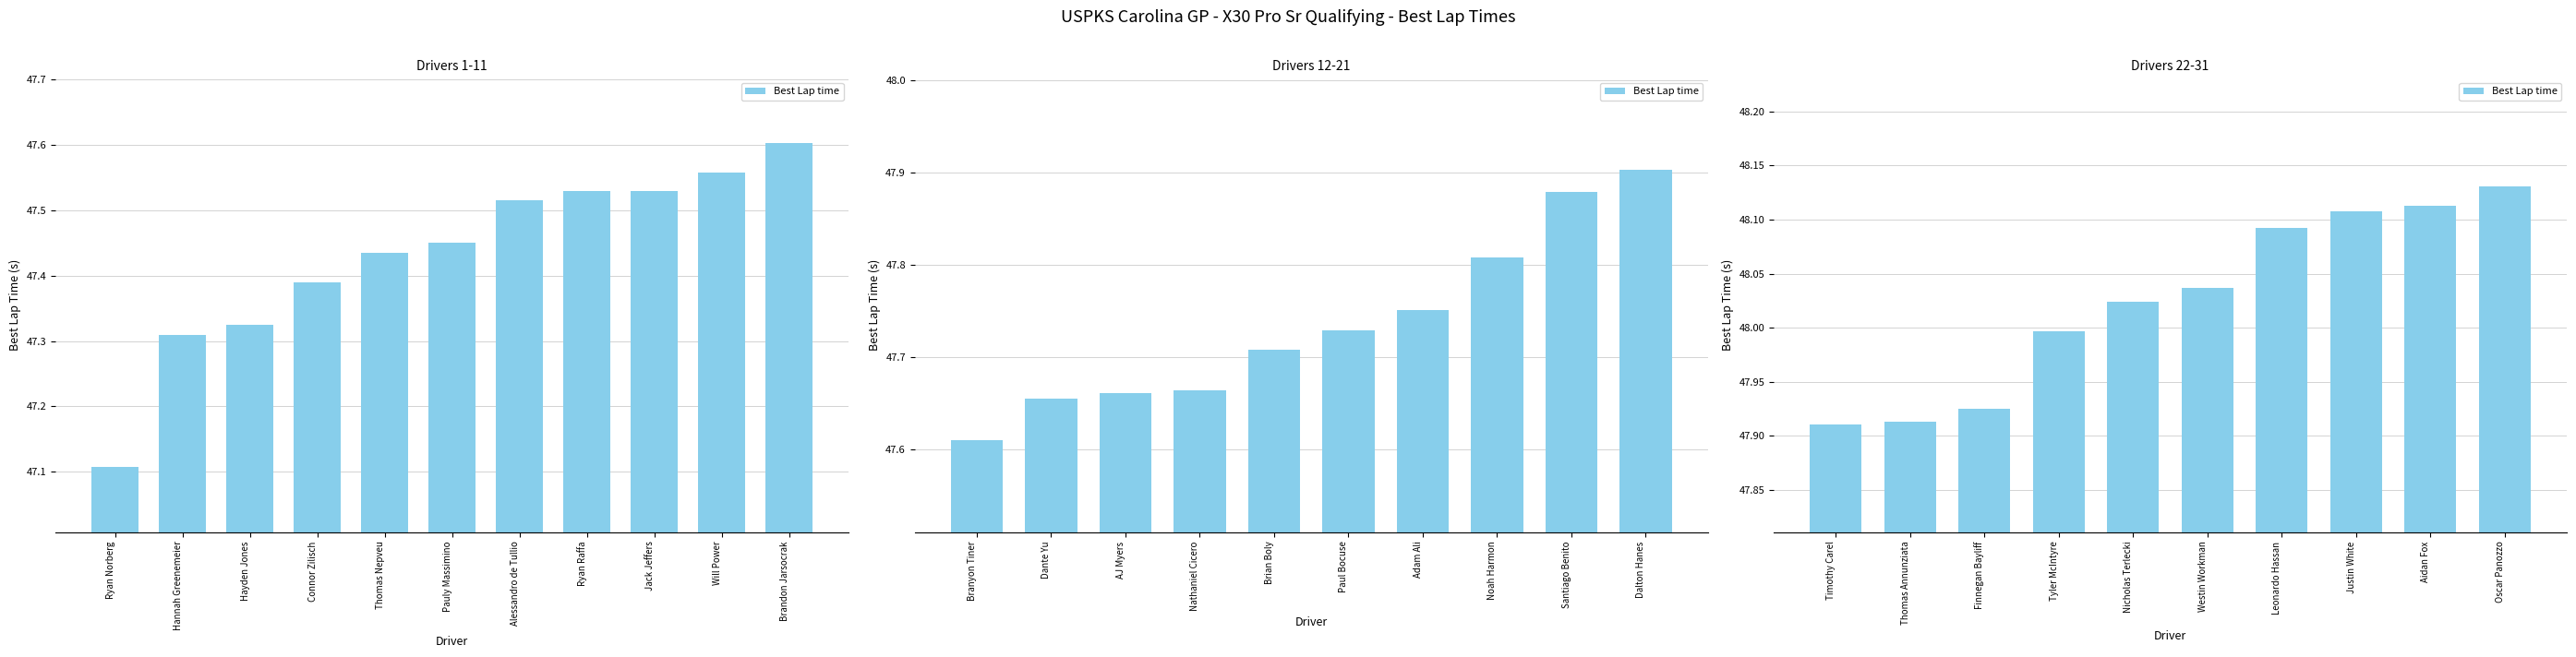

True or false: the data shows 26.9 at Leonardo Hassan.

False